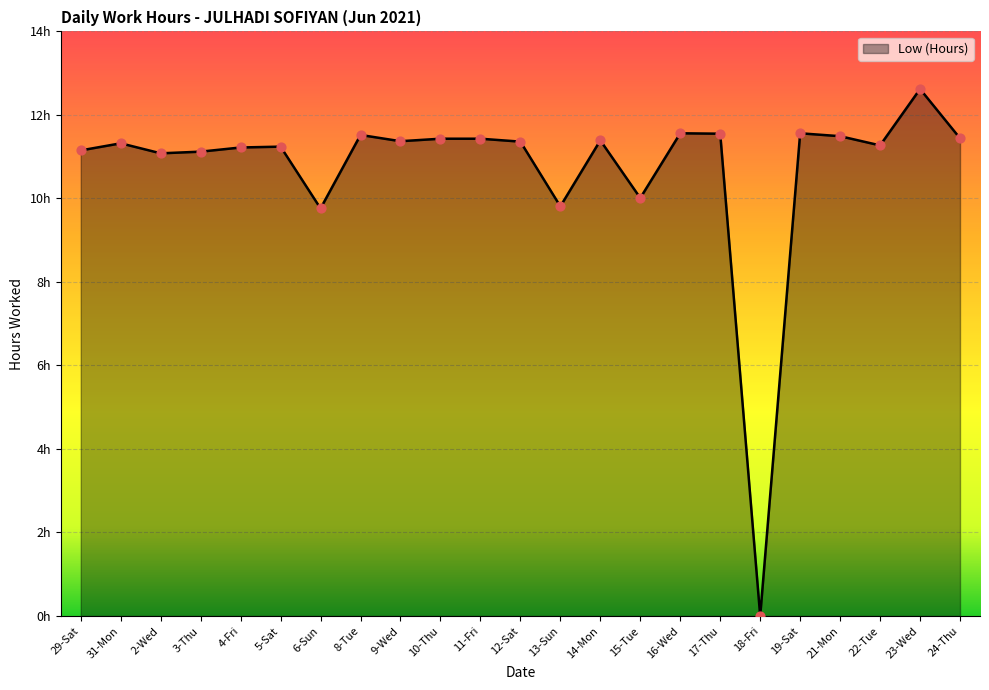

Is this an area chart (filled region under the line)?

Yes